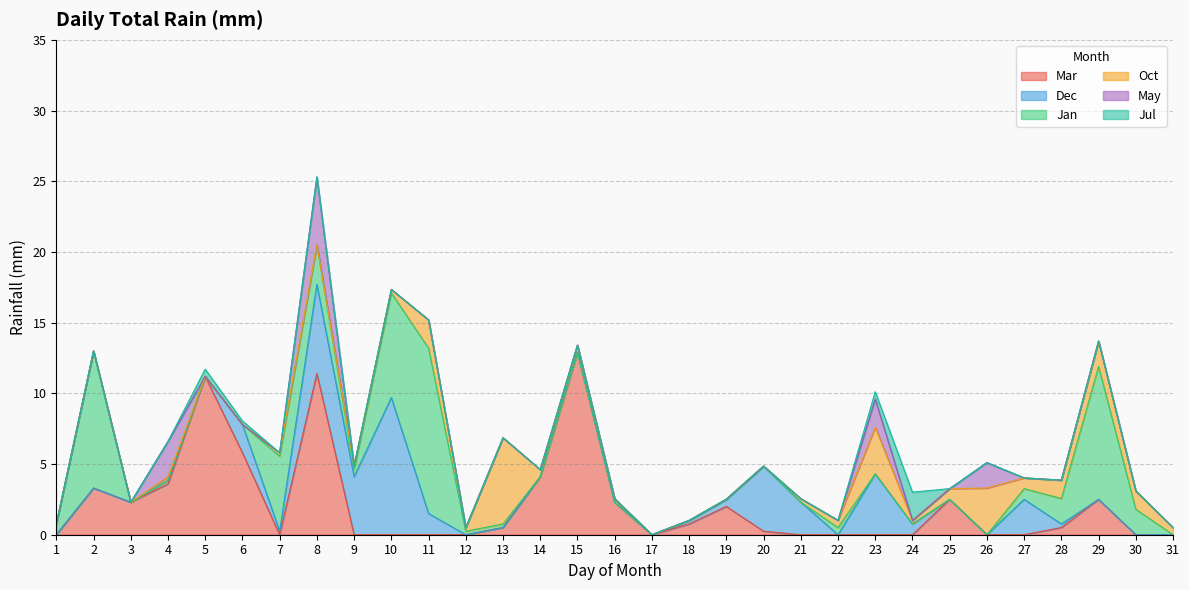

Which category has the highest value across all series?

15